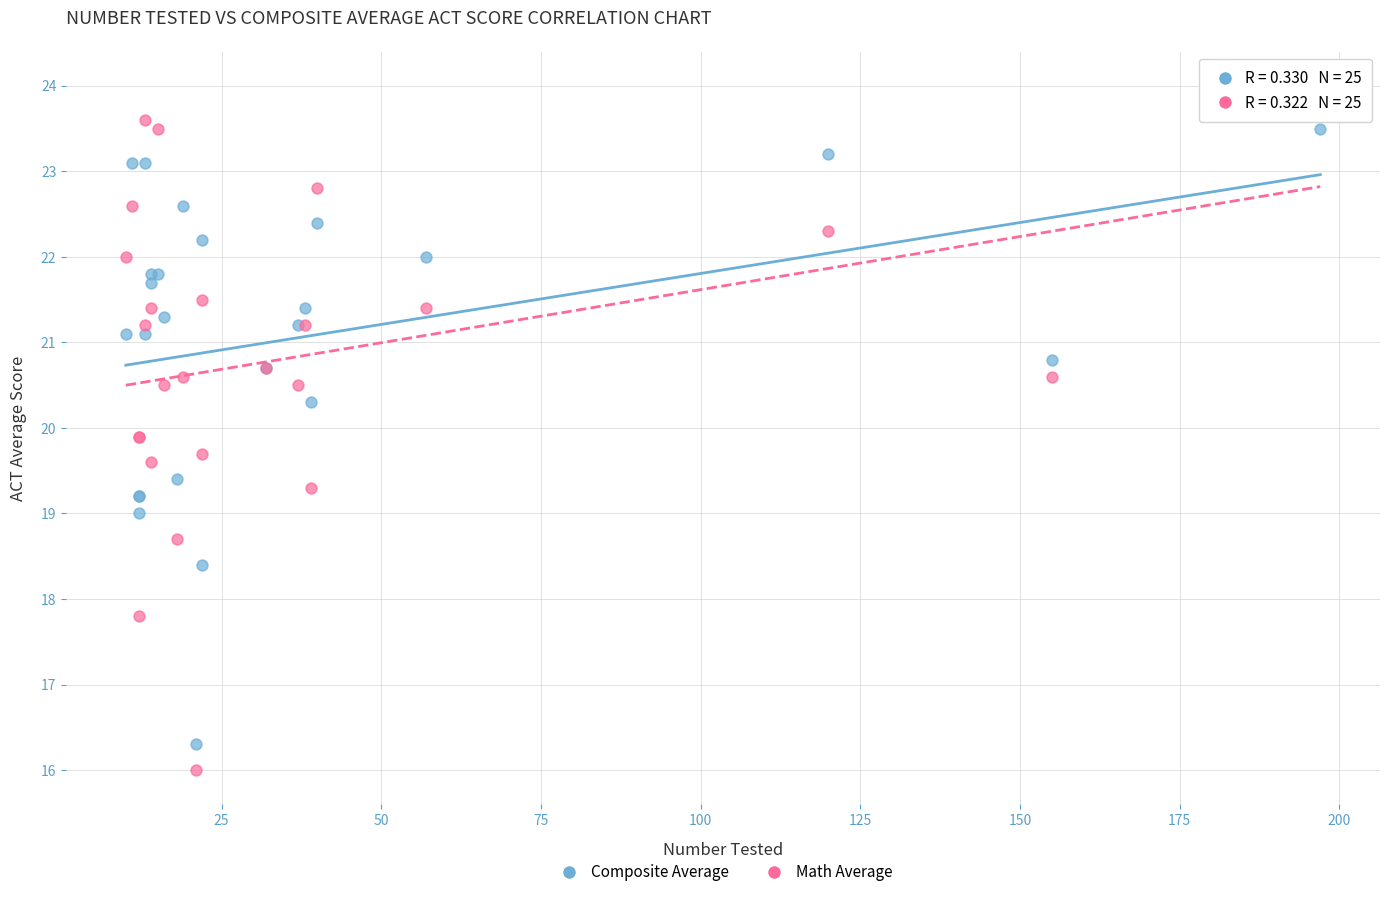

What are all the series names shown in the legend?

Composite Average, Math Average